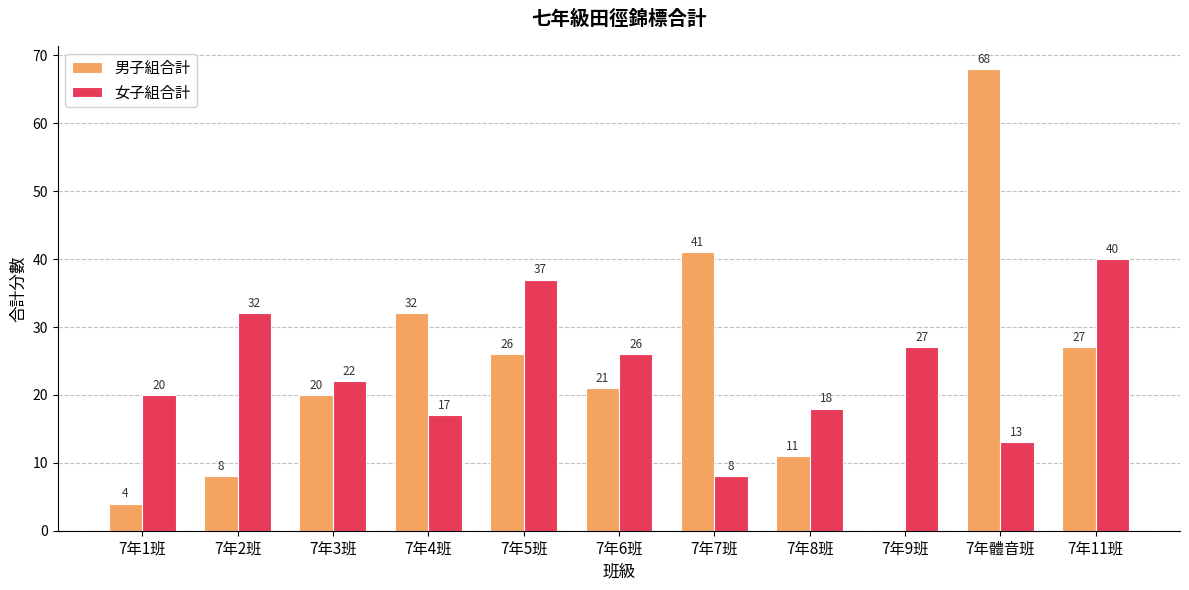

Reading right to left, list all the values displayed in this chart.

男子組合計: 7年11班=27	7年體音班=68	7年9班=0	7年8班=11	7年7班=41	7年6班=21	7年5班=26	7年4班=32	7年3班=20	7年2班=8	7年1班=4
女子組合計: 7年11班=40	7年體音班=13	7年9班=27	7年8班=18	7年7班=8	7年6班=26	7年5班=37	7年4班=17	7年3班=22	7年2班=32	7年1班=20